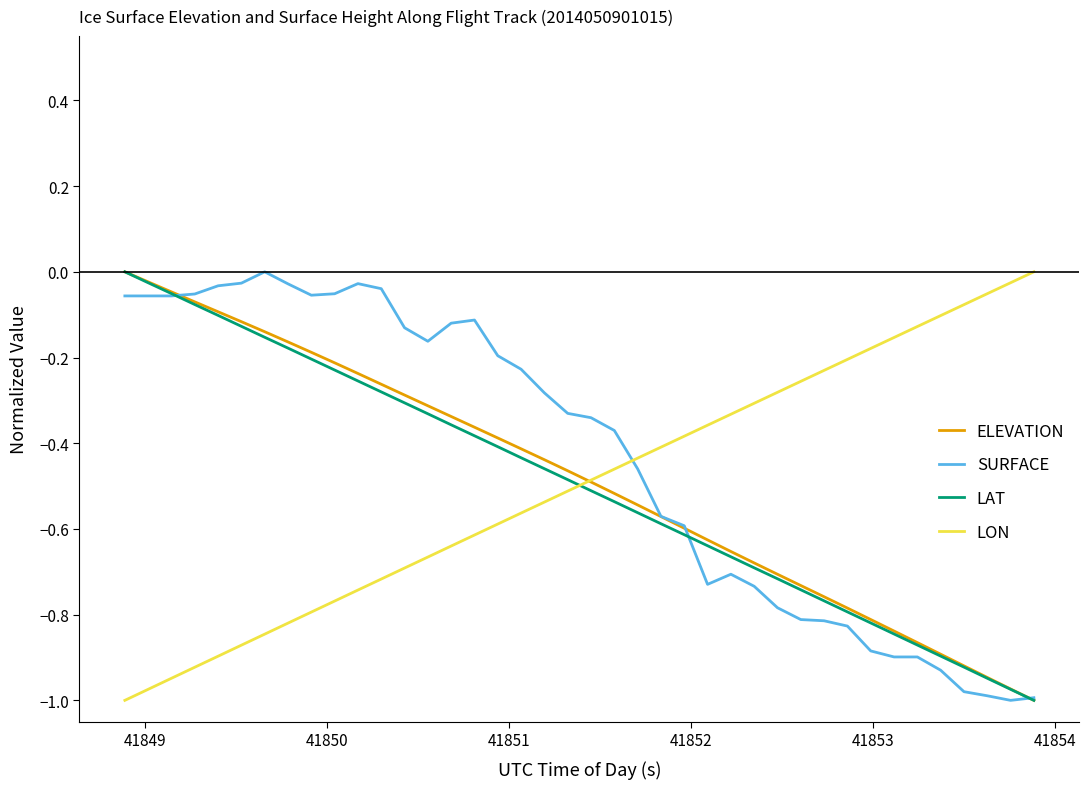

How many series are shown in this chart?

4